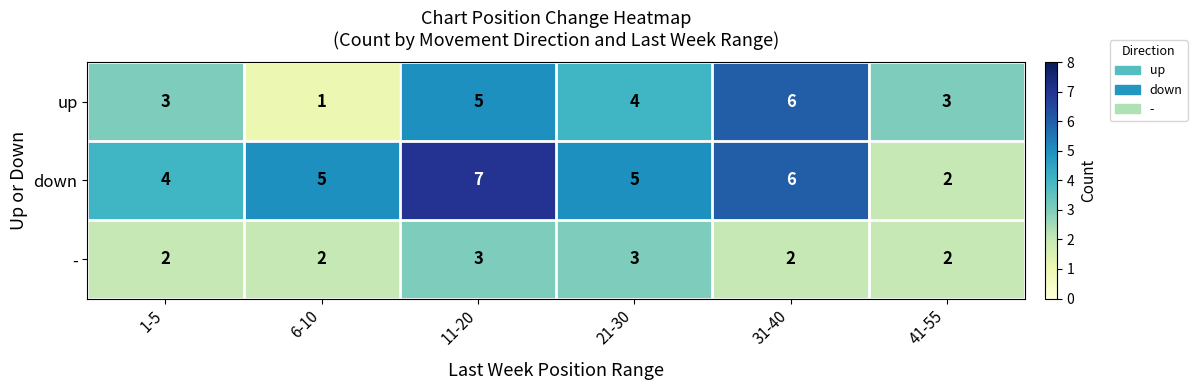

The up series shows 9 at 31-40. True or false?

False